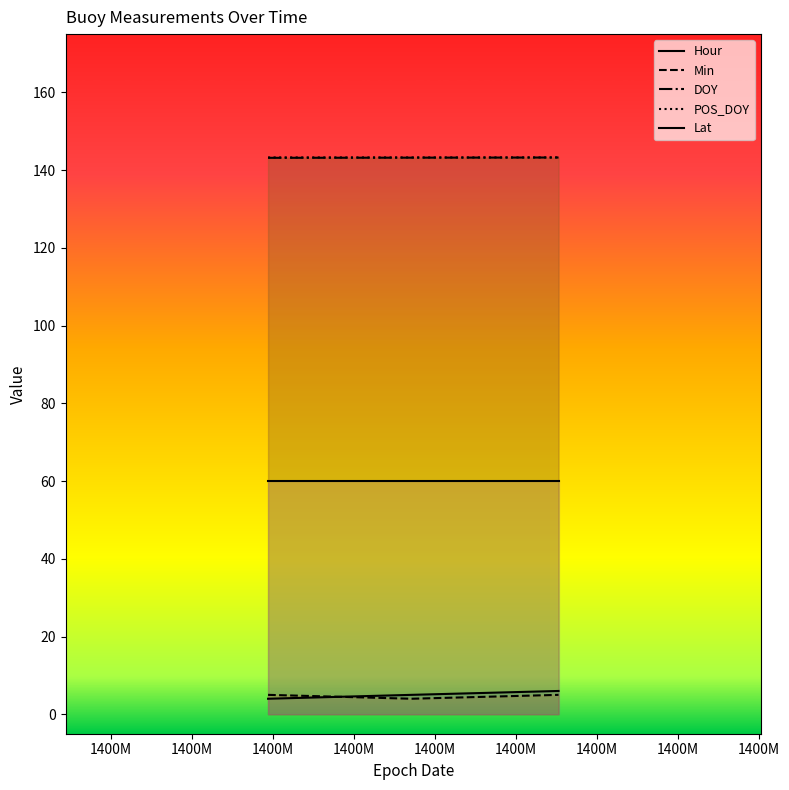

What is the maximum value for Hour?

6.0